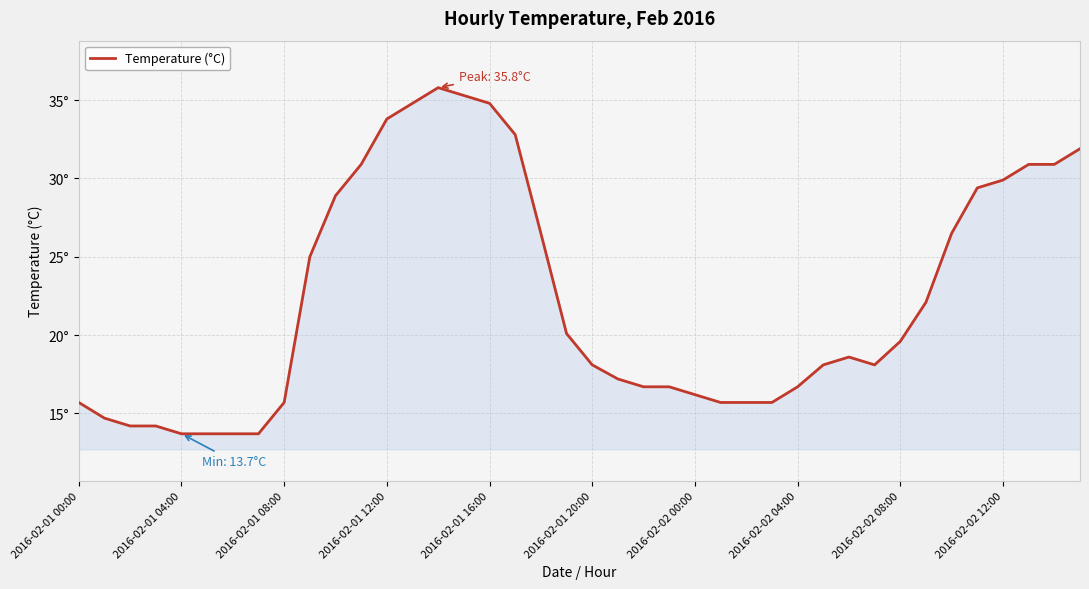

Does the chart display data point markers on the line(s)?

No